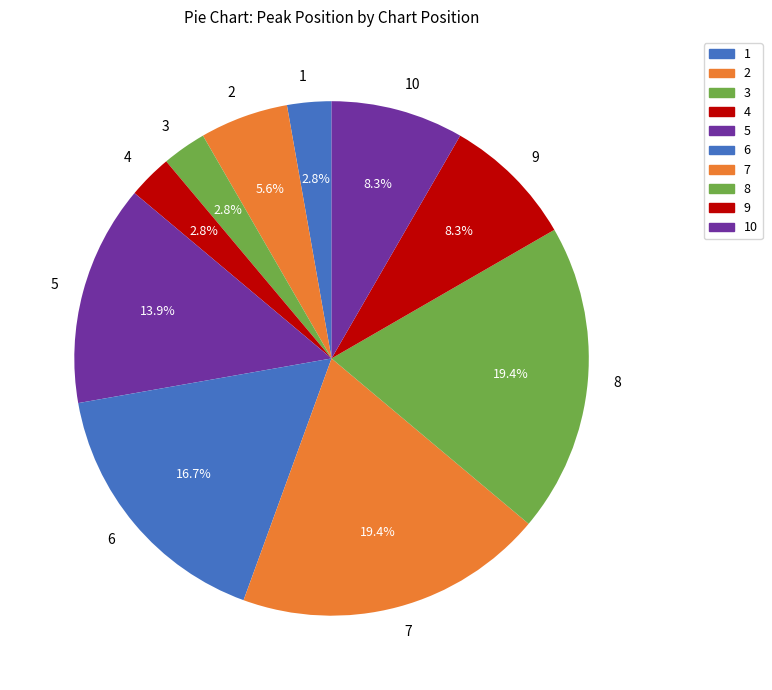

Combined, do 5 and 10 account for over 50%?

No